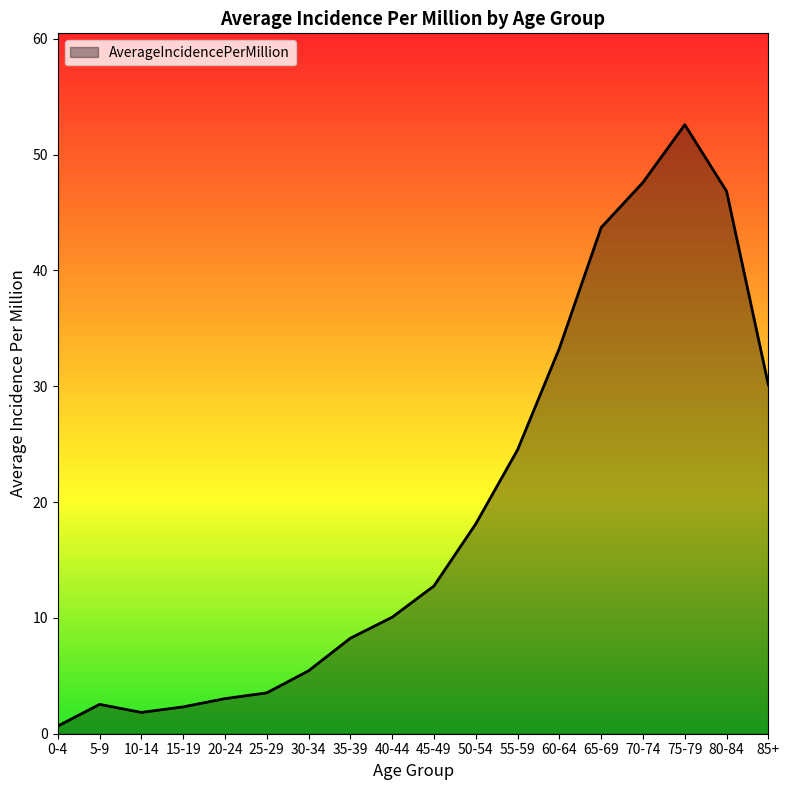

At which label is the value closest to 26?

55-59